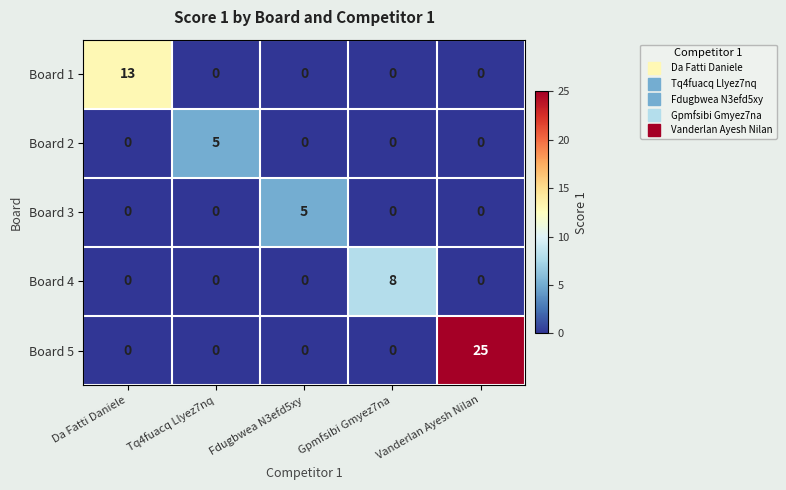

What is the average value of the Board 5 series?

5